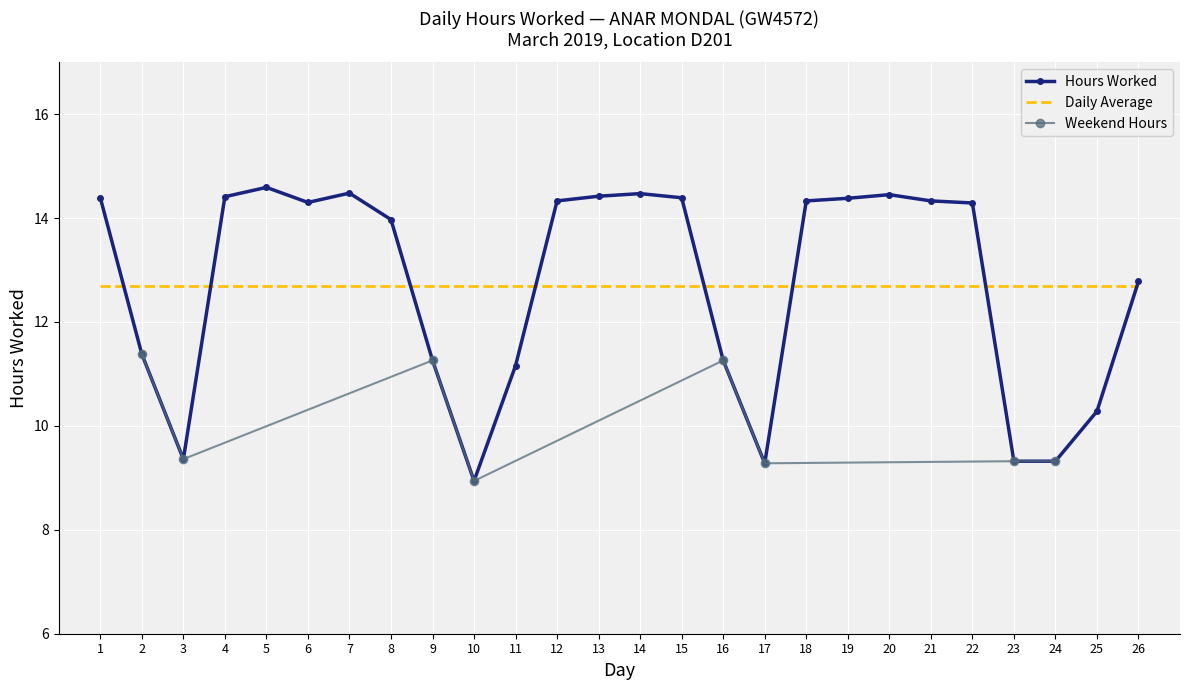

The chart shows a value of 4.9 at 18. True or false?

False